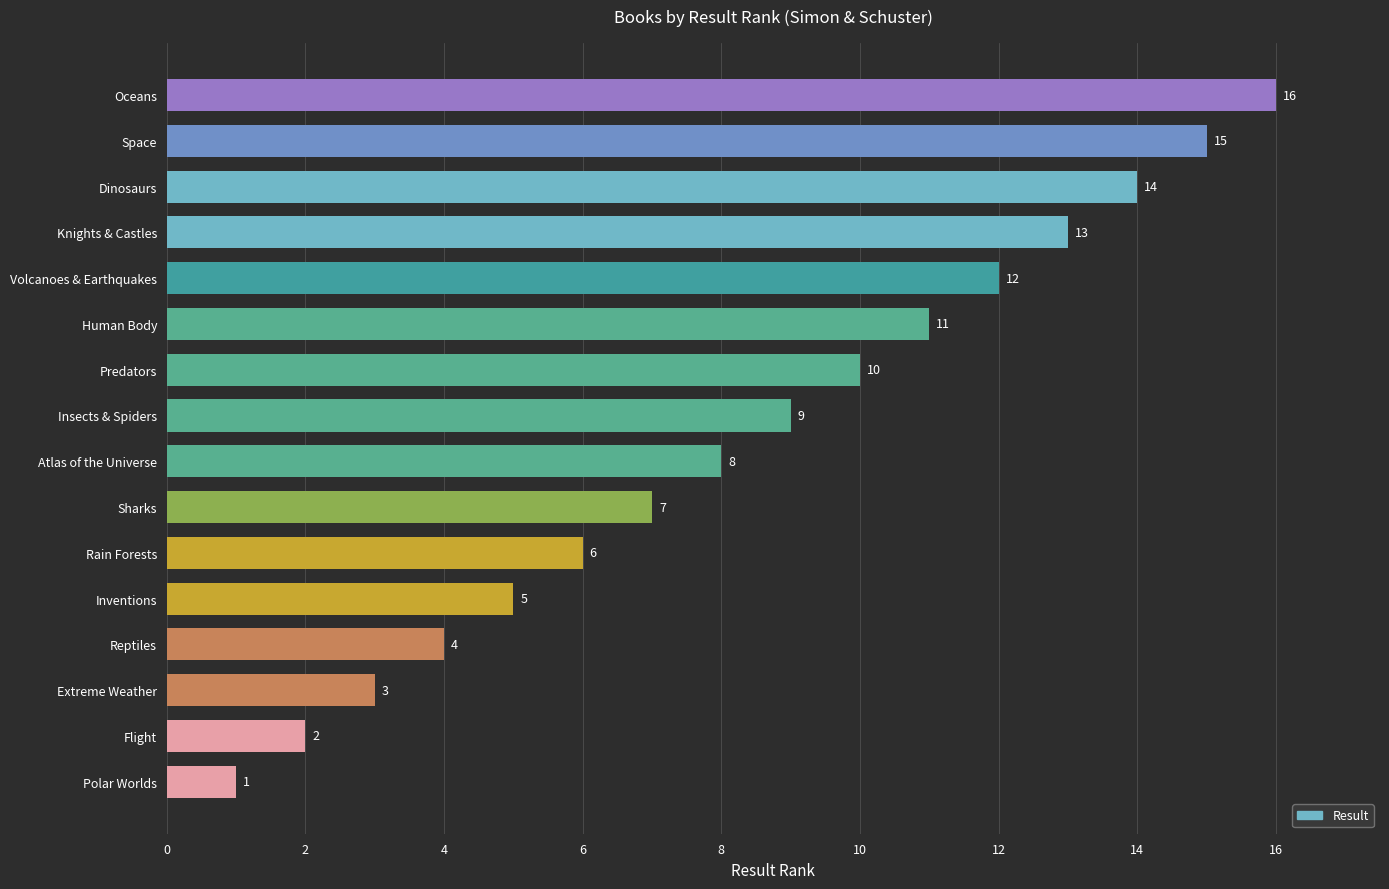

True or false: the data shows 6 at Rain Forests.

True